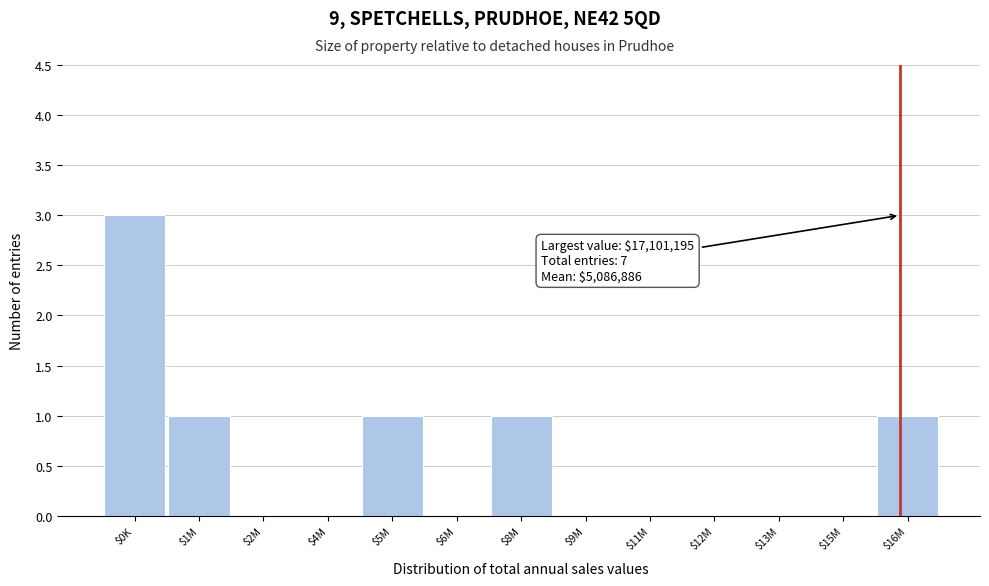

What is the sum of all values?

7